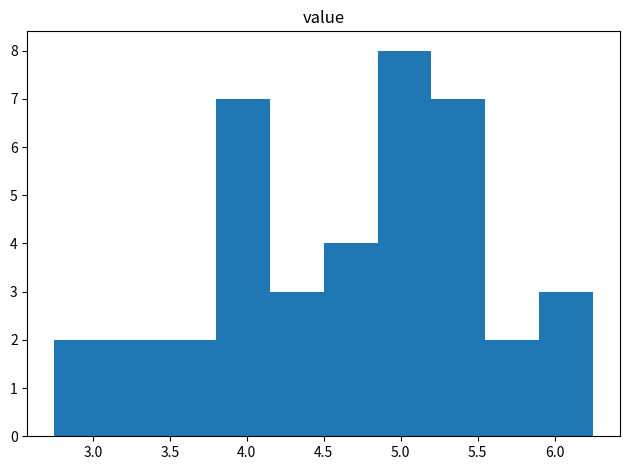

How tall is the bar that spans 5.20 to 5.55 on the x-axis? The values are not printed on the chart, so give them approximately, as read against the axis.

7